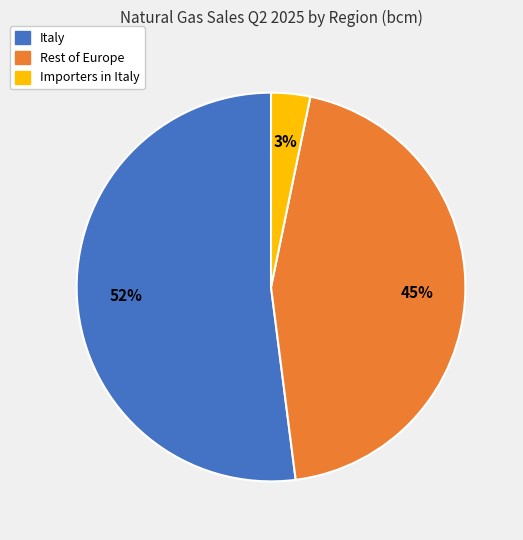

What is the largest slice in the pie chart?

Italy